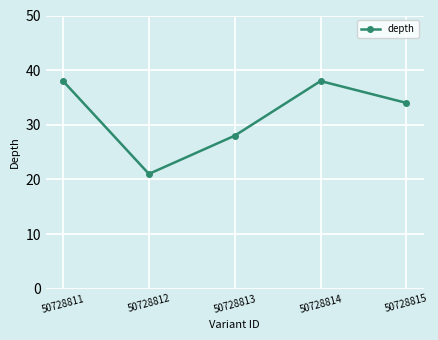

Reading left to right, what are all the values shown in this chart?

50728811=38	50728812=21	50728813=28	50728814=38	50728815=34